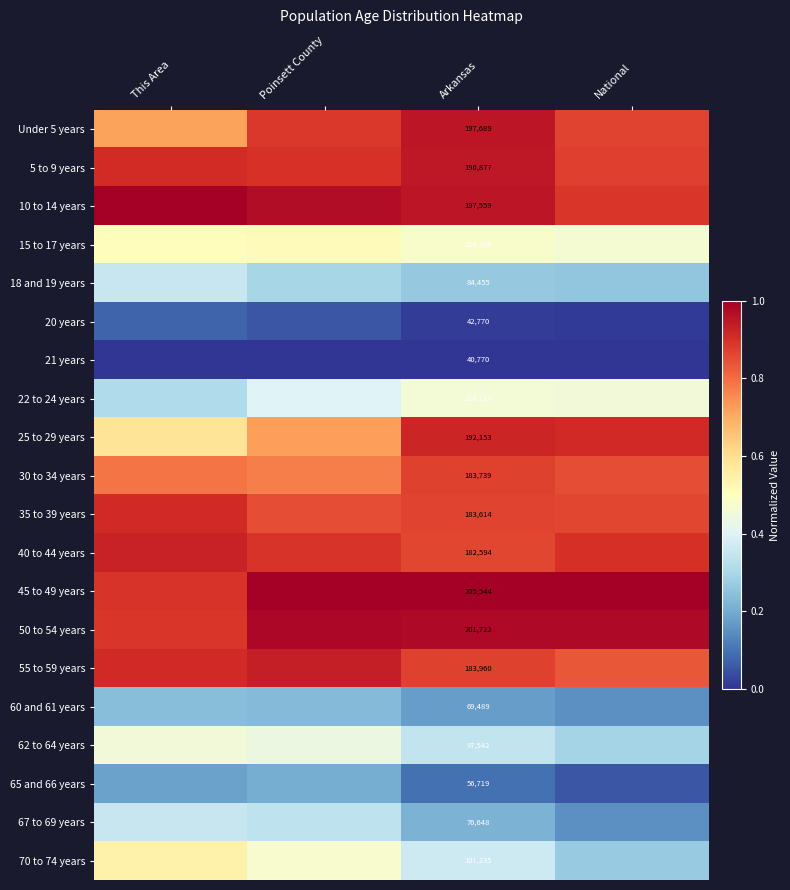

How many series are shown in this chart?

20